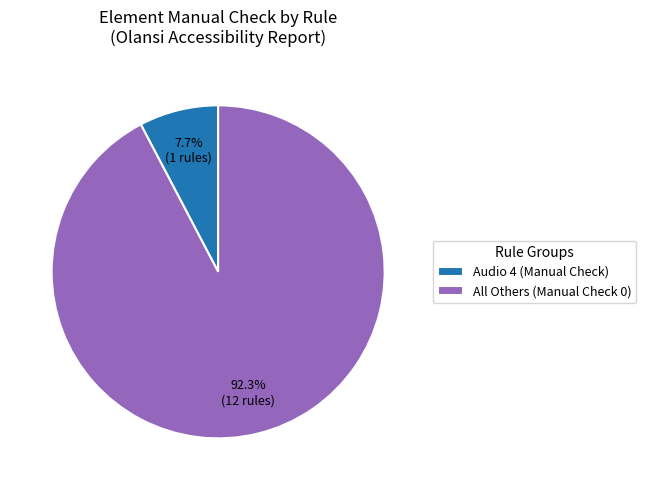

Count the number of slices in the pie.

2